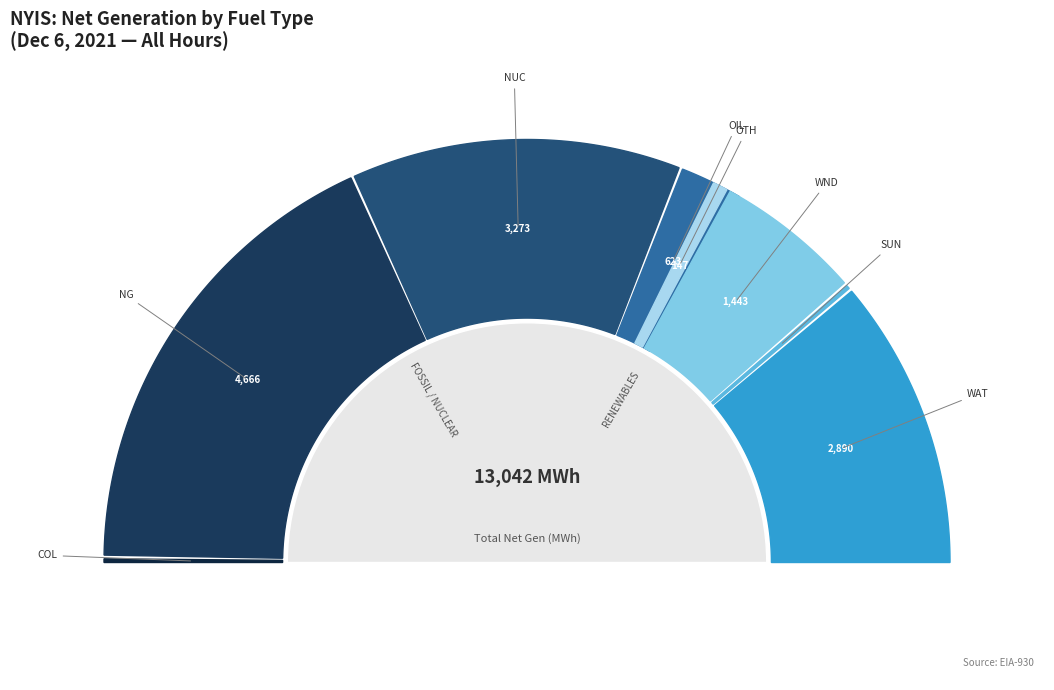

Is there any slice that represents more than half of the pie?

No